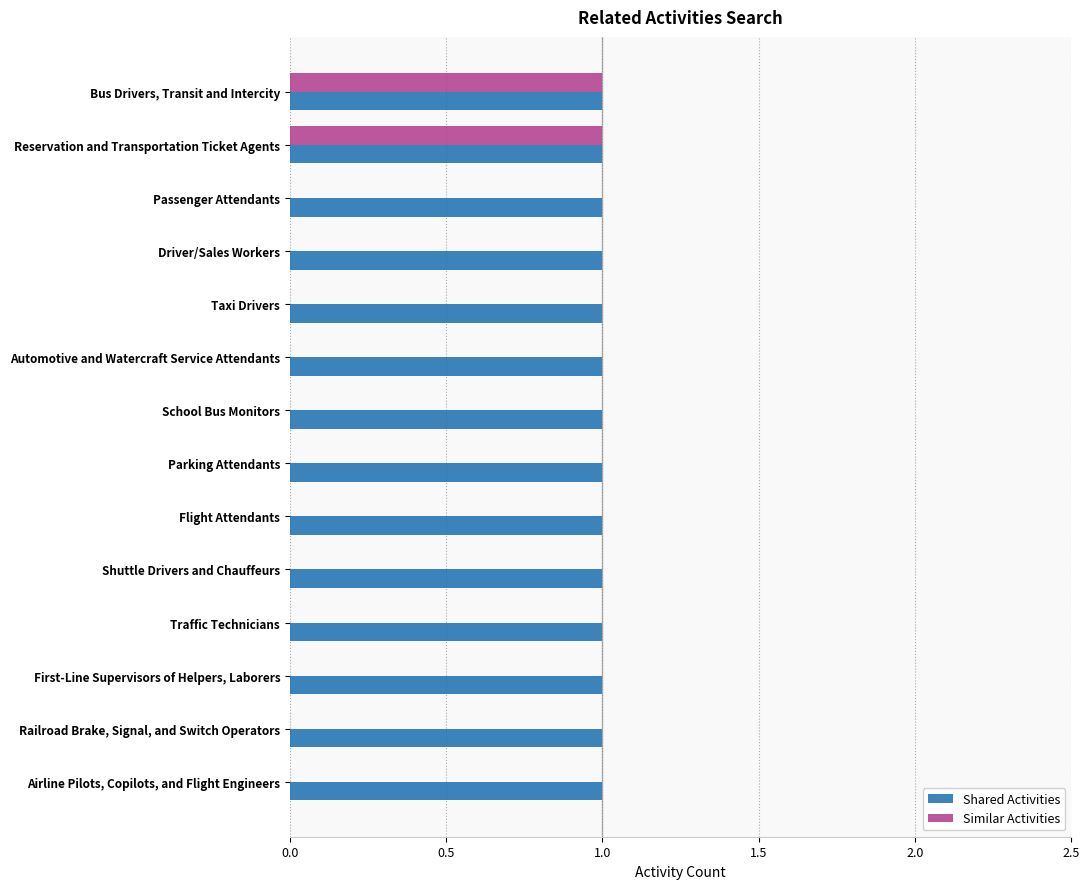

The value of Shared Activities at First-Line Supervisors of Helpers, Laborers is 1. True or false?

True